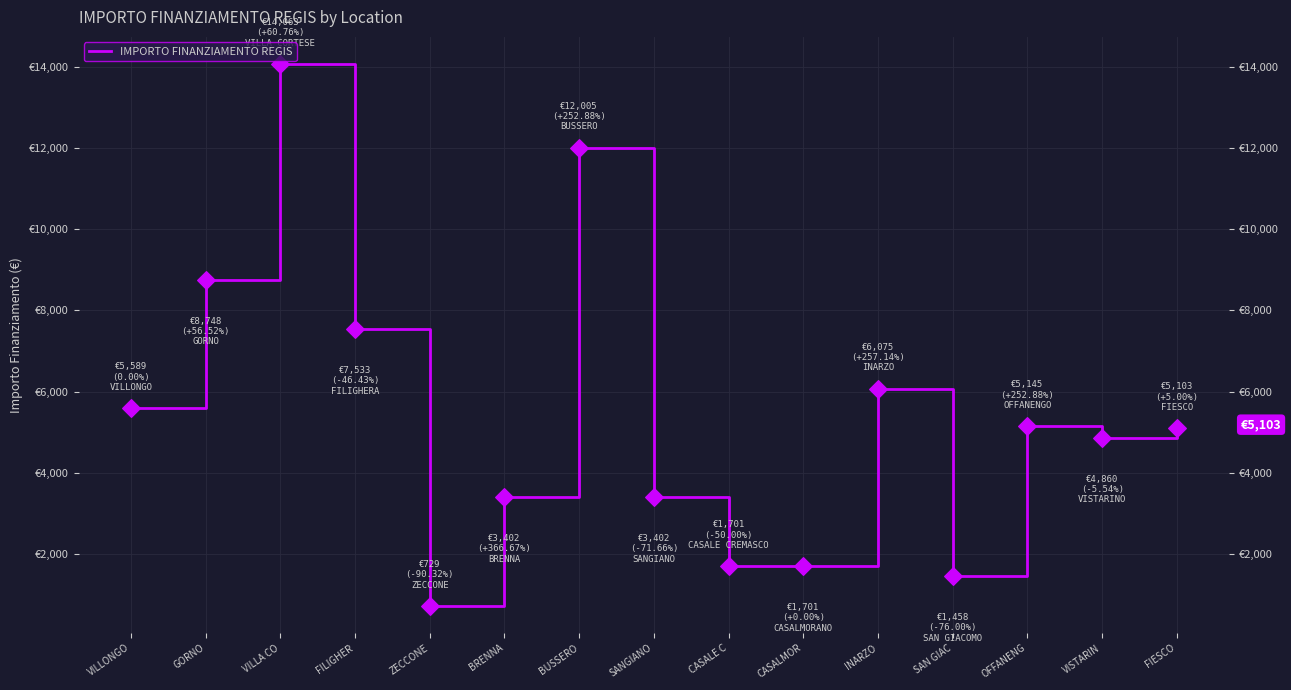

Approximately how many times larger is the value at FIESCO compared to CASALMOR?

3.0